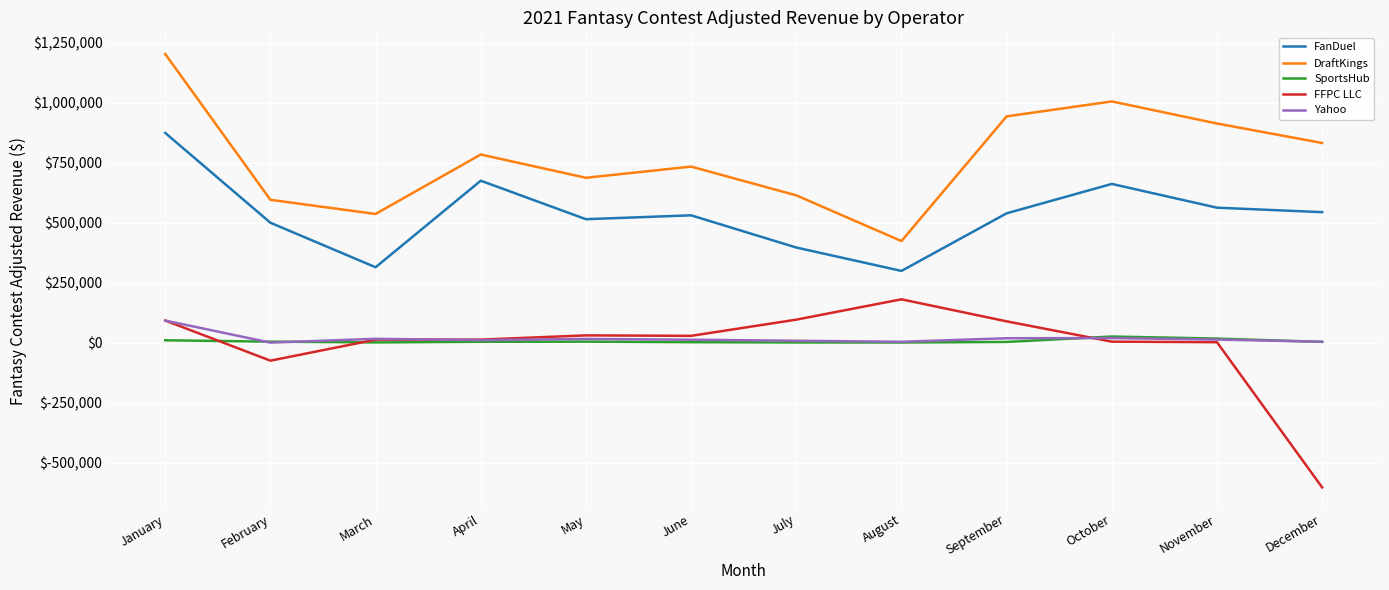

What is the sum of the Yahoo values at March and September?

34139.6